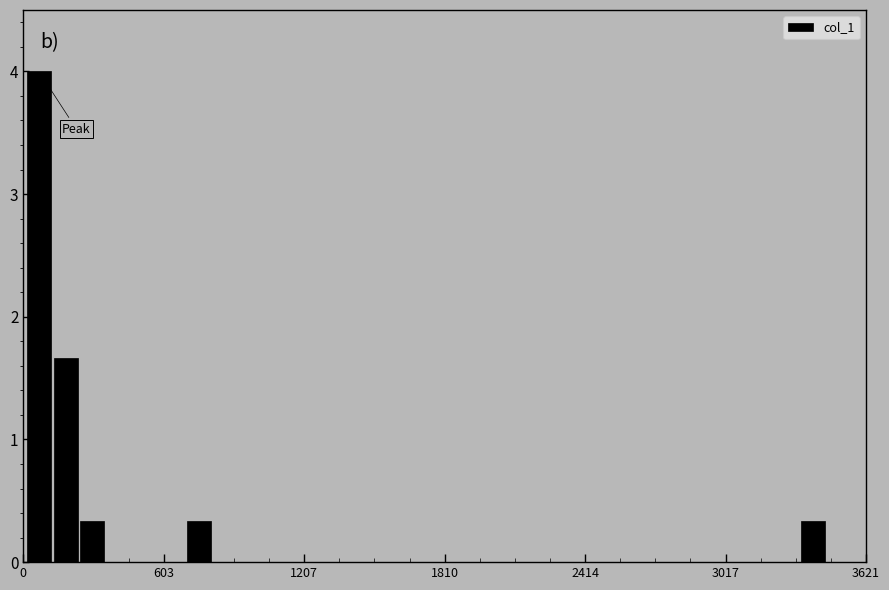

Read against the x-axis, roughly where is the centre of the tallest bar?

100